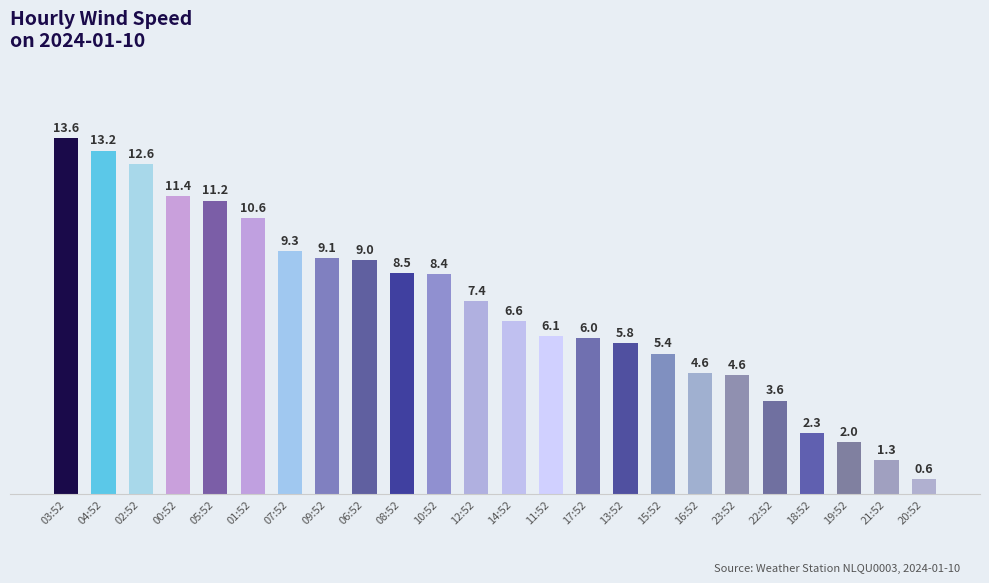

How many data points are above 7?

12